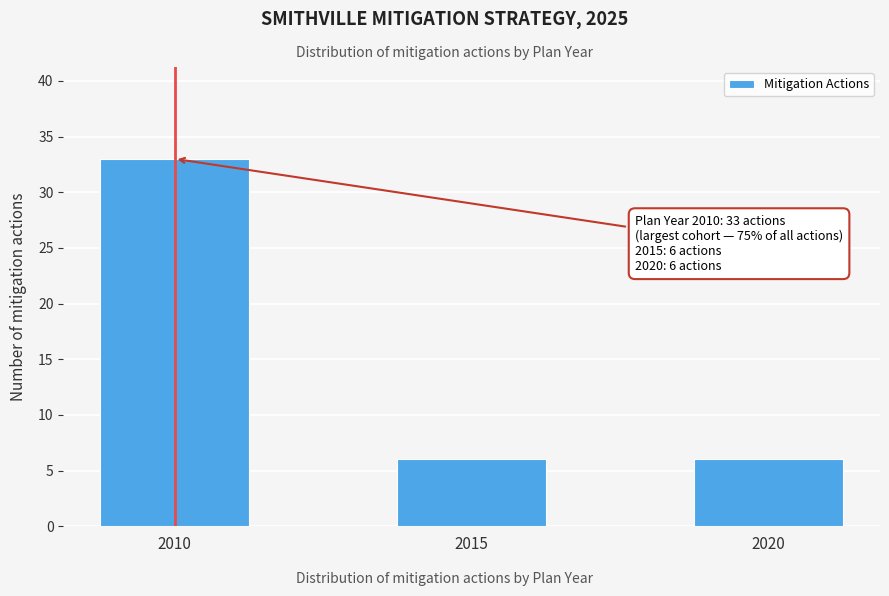

Reading left to right, what are all the values shown in this chart?

2010=33	2015=6	2020=6